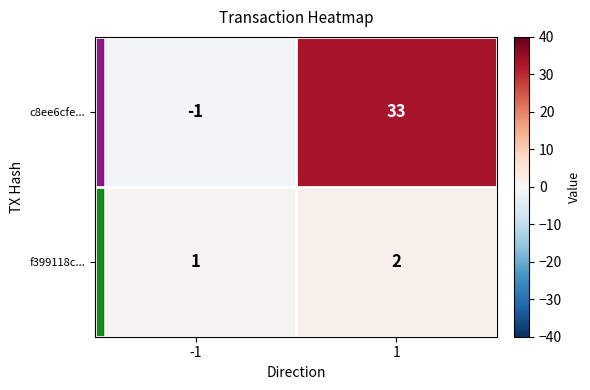

Count the number of data series in this chart.

2